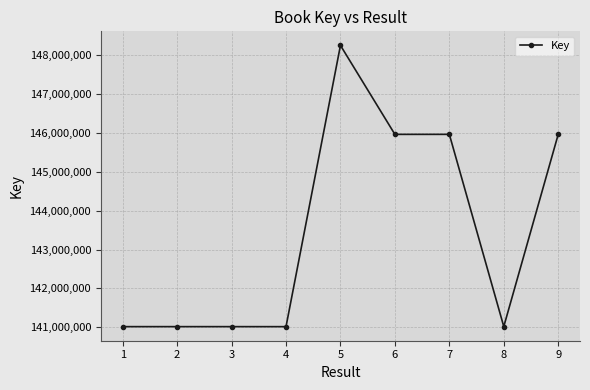

What is the change in value from 5 to 9?

-2289765